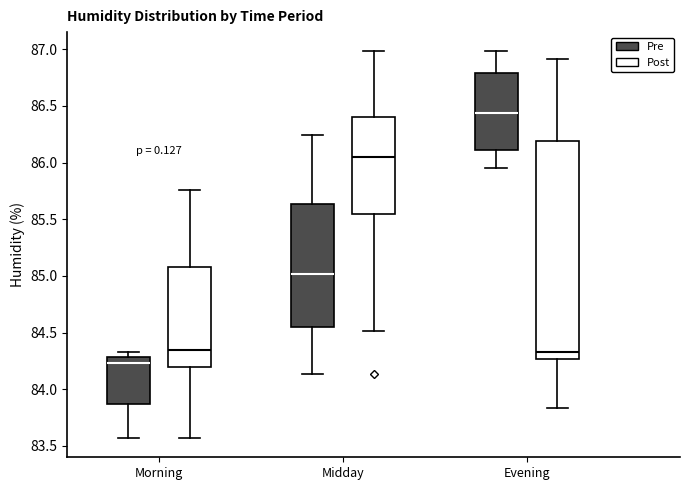

Comparing the boxes themselves (not the whiskers), which one is the tallest?

Evening (Post)